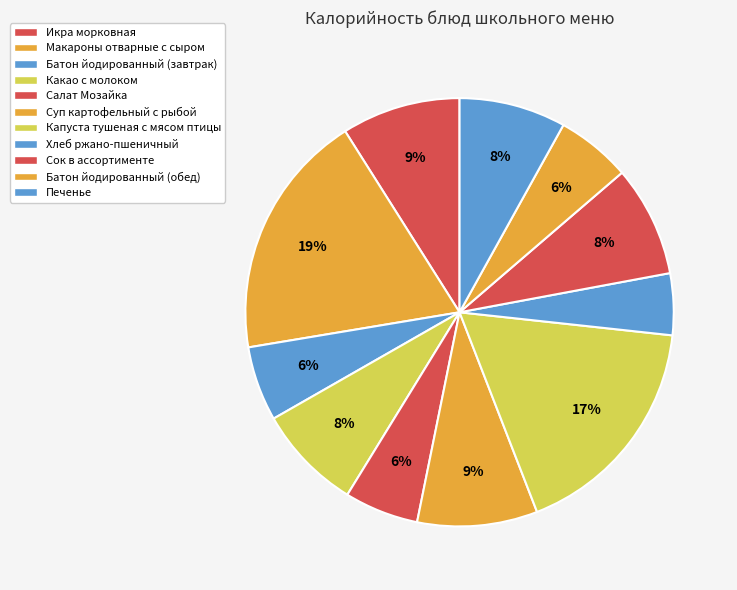

What is the ratio of the value at Батон йодированный (завтрак) to the value at Макароны отварные с сыром?

0.3